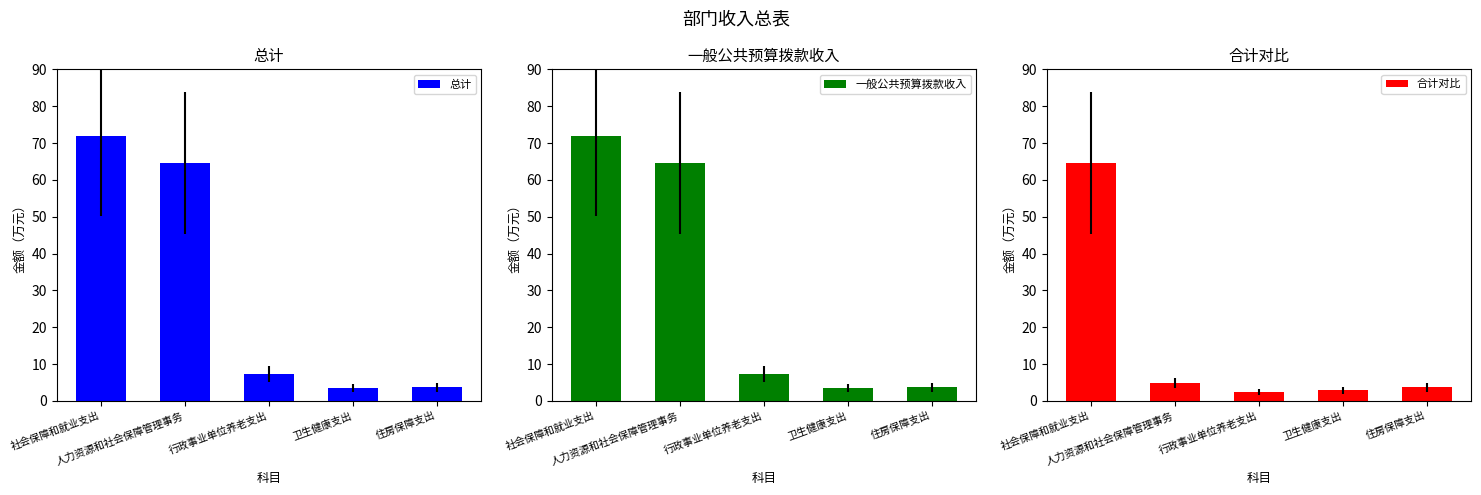

What value does the 总计 series have at 行政事业单位养老支出?

7.3